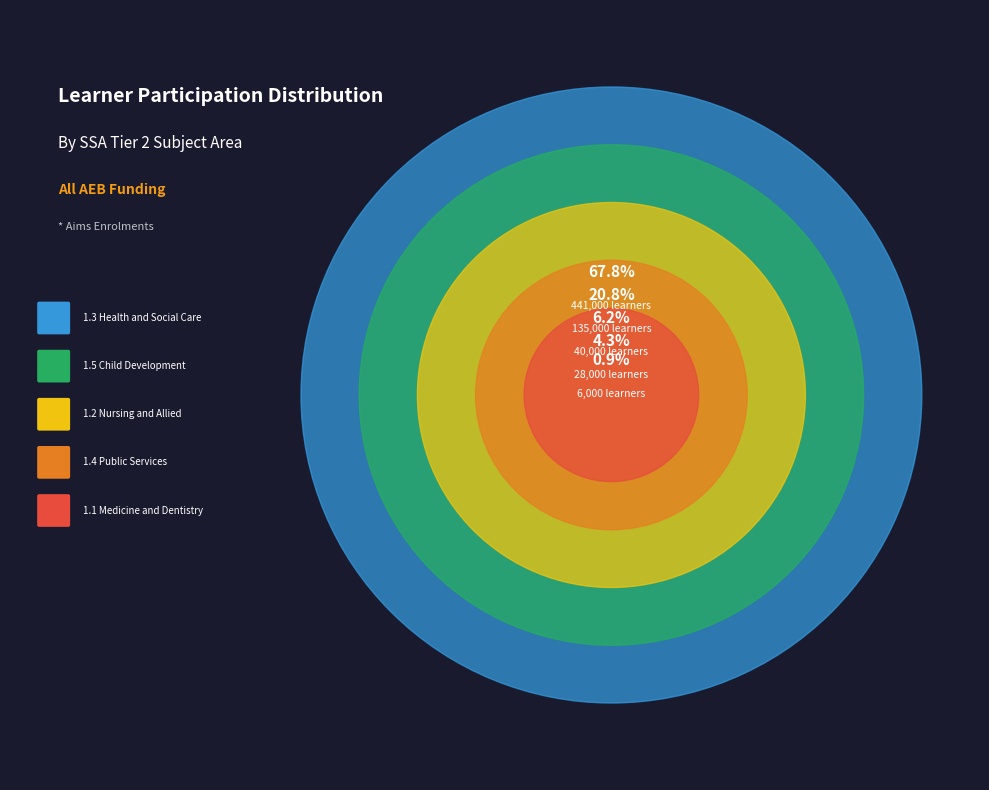

What is the smallest slice in the pie chart?

1.1 Medicine and Dentistry